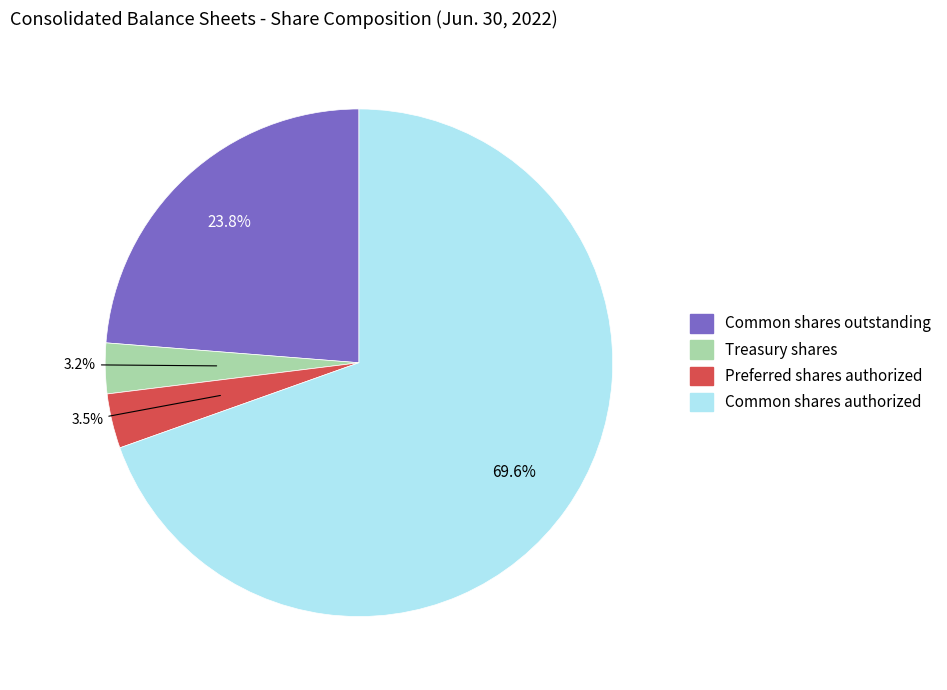

How many segments does this pie chart have?

4